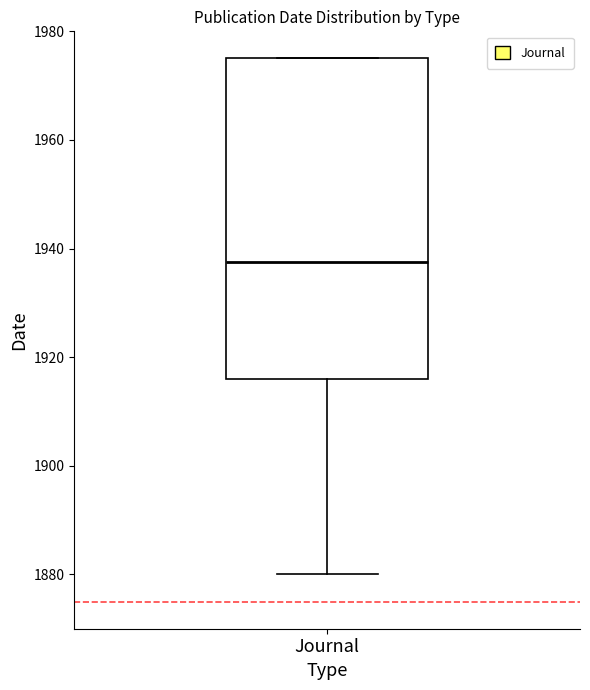

Where does the lower whisker of the box for Journal end on the y-axis? The values are not printed on the chart, so give them approximately, as read against the axis.

1880